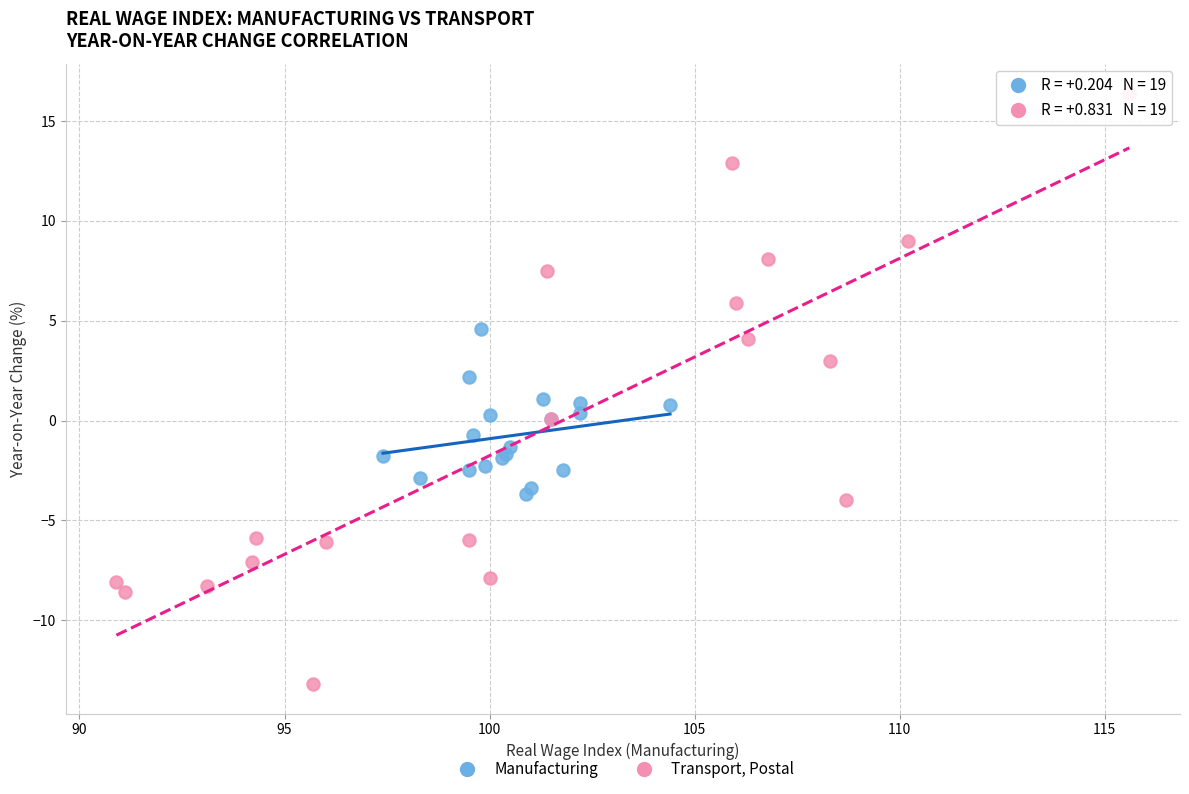

Which series contains the lowest Y value?

Transport, Postal